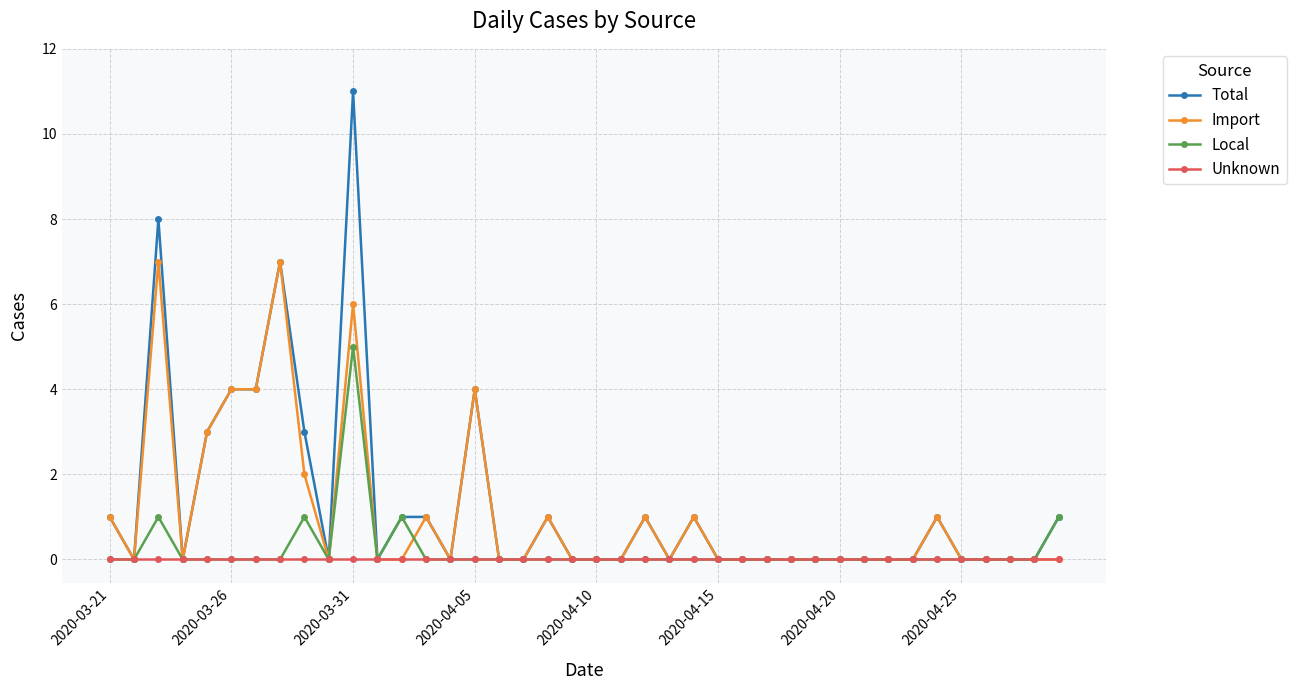

Count the Local values in the range 0 to 1.

39